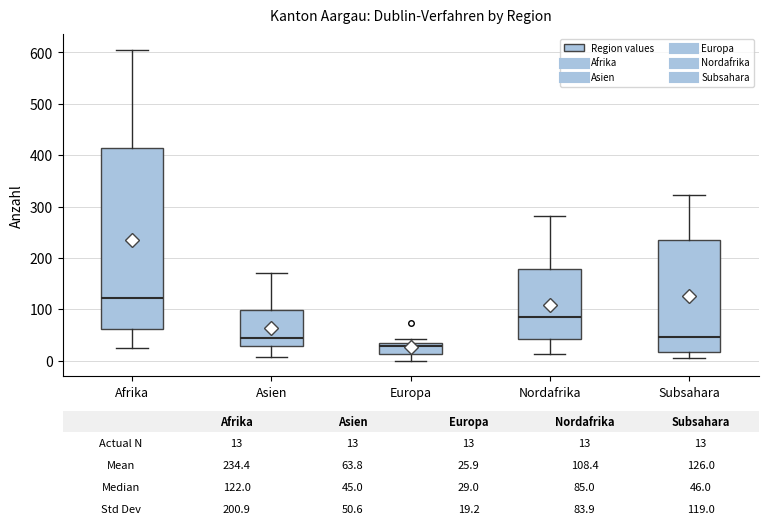

Comparing the boxes themselves (not the whiskers), which one is the tallest?

Afrika